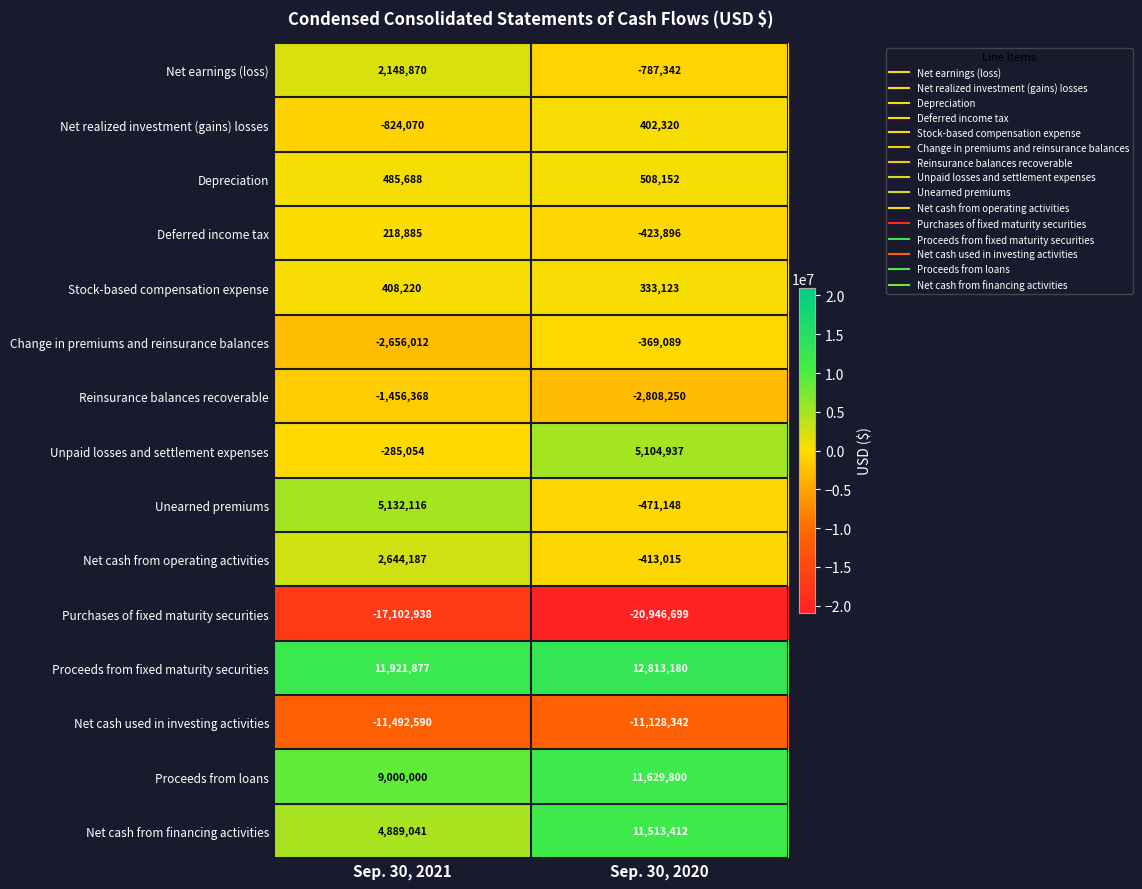

List the series in order of their peak value, highest first.

Proceeds from fixed maturity securities, Proceeds from loans, Net cash from financing activities, Unearned premiums, Unpaid losses and settlement expenses, Net cash from operating activities, Net earnings (loss), Depreciation, Stock-based compensation expense, Net realized investment (gains) losses, Deferred income tax, Change in premiums and reinsurance balances, Reinsurance balances recoverable, Net cash used in investing activities, Purchases of fixed maturity securities